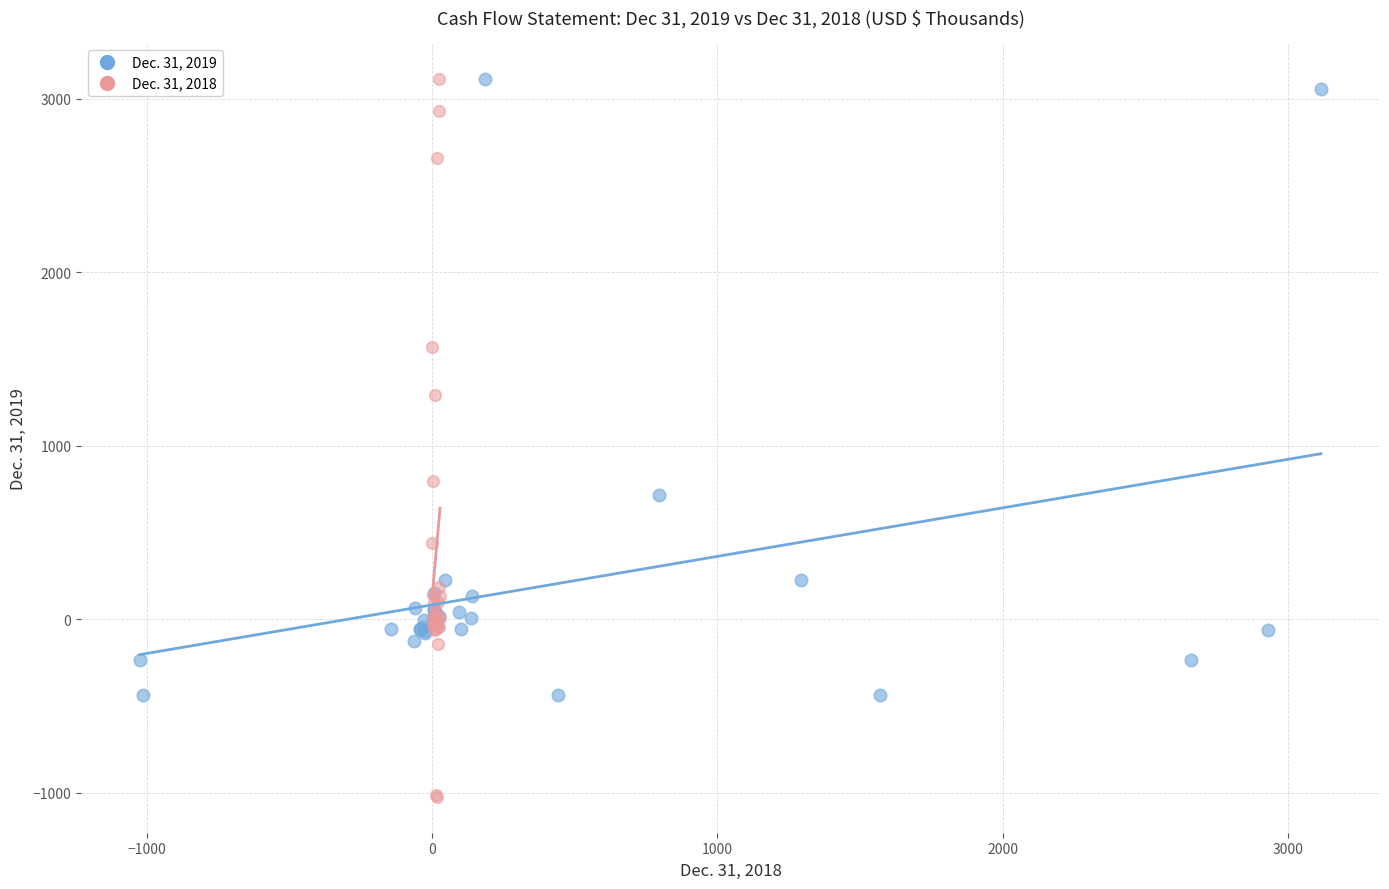

What are all the series names shown in the legend?

Dec. 31, 2019, Dec. 31, 2018